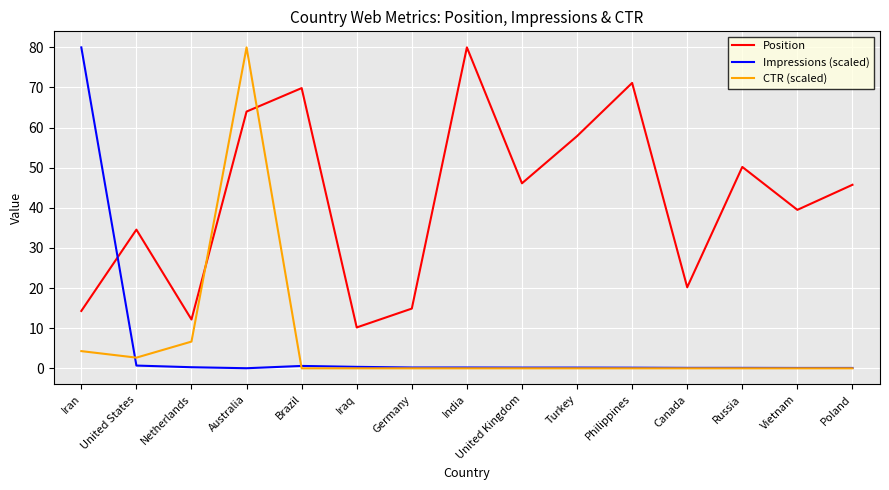

At which category is the sum across all series the highest?

Australia